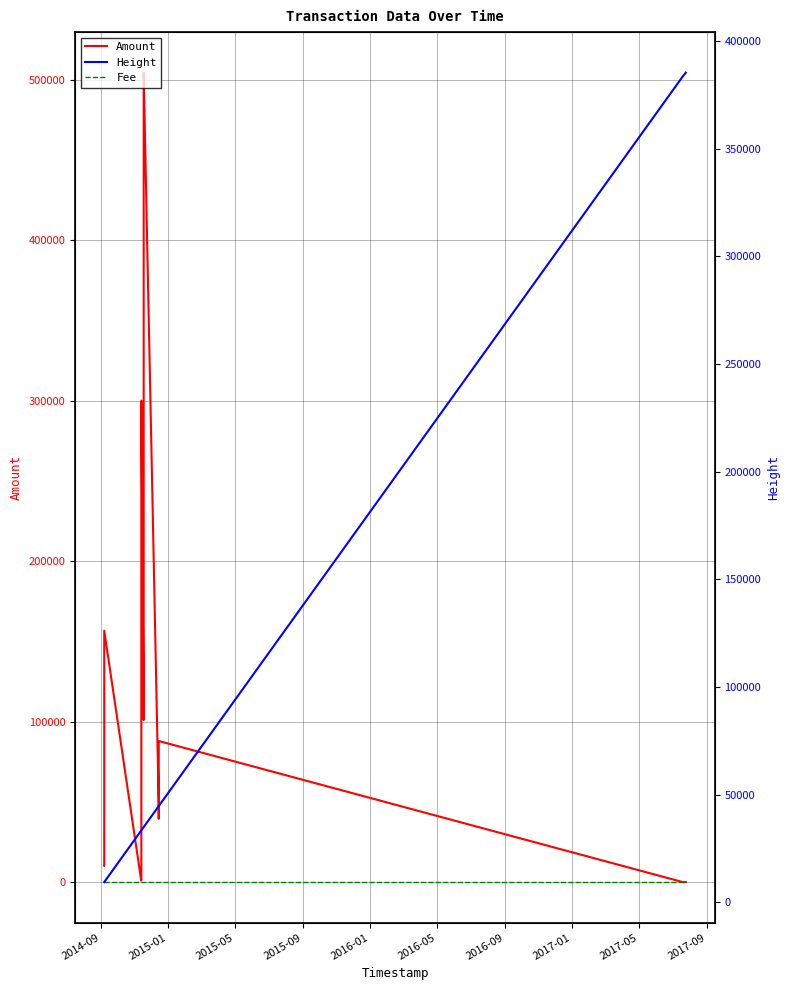

Is the value of Amount at 2017-01 greater than the value of Height at 18?

No